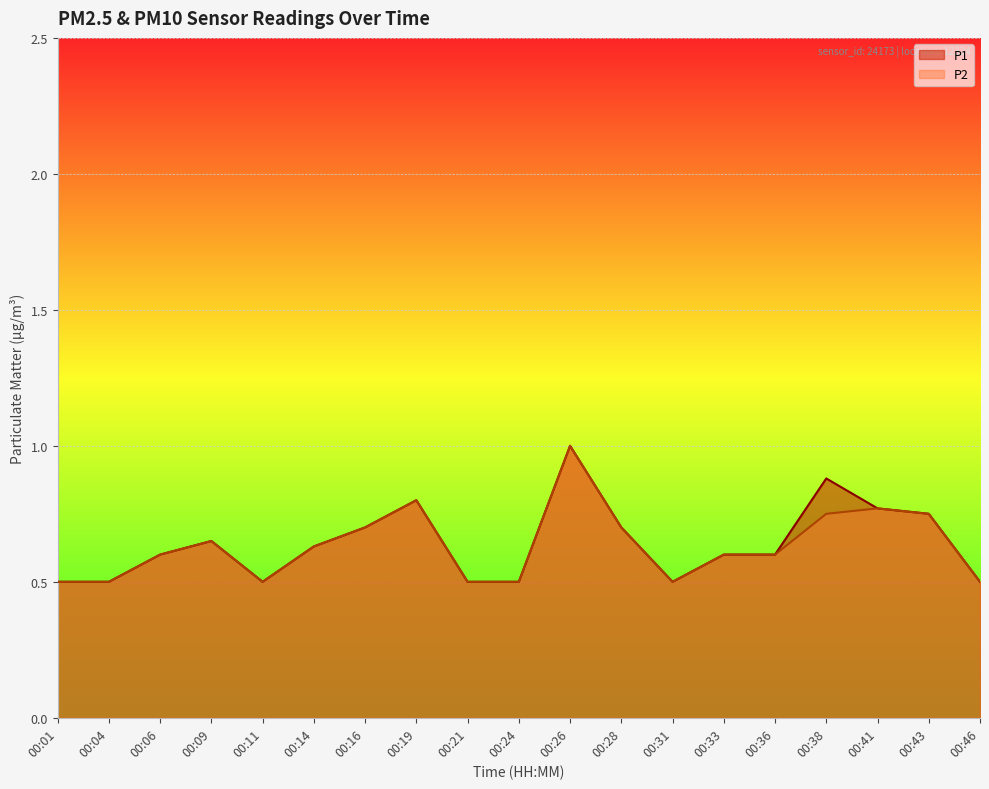

Does the chart display data point markers on the line(s)?

No